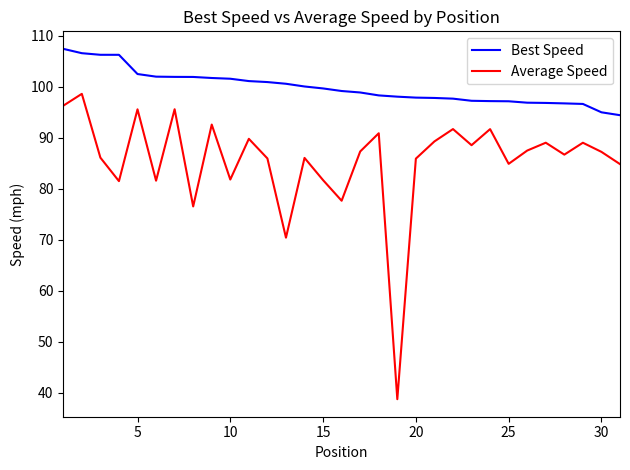

What is the smallest value displayed?

38.7